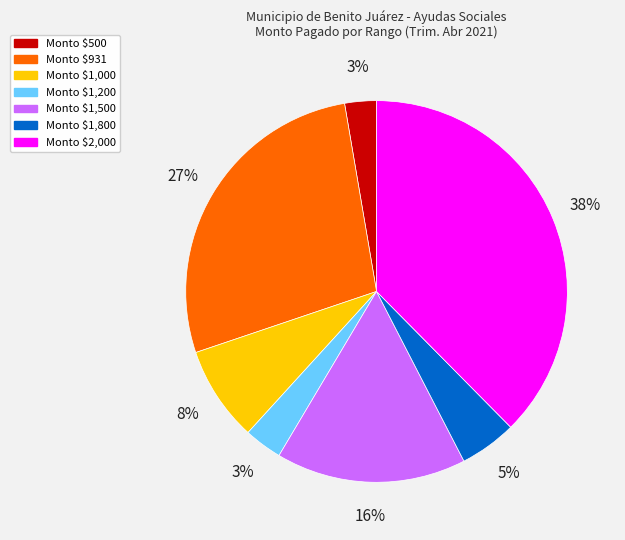

Is there a majority slice in this chart?

No